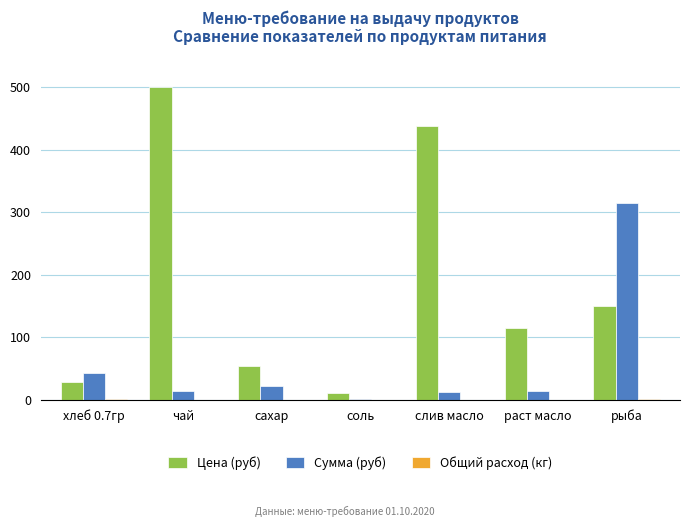

Is it true that Цена (руб) equals 55.0 at сахар?

True